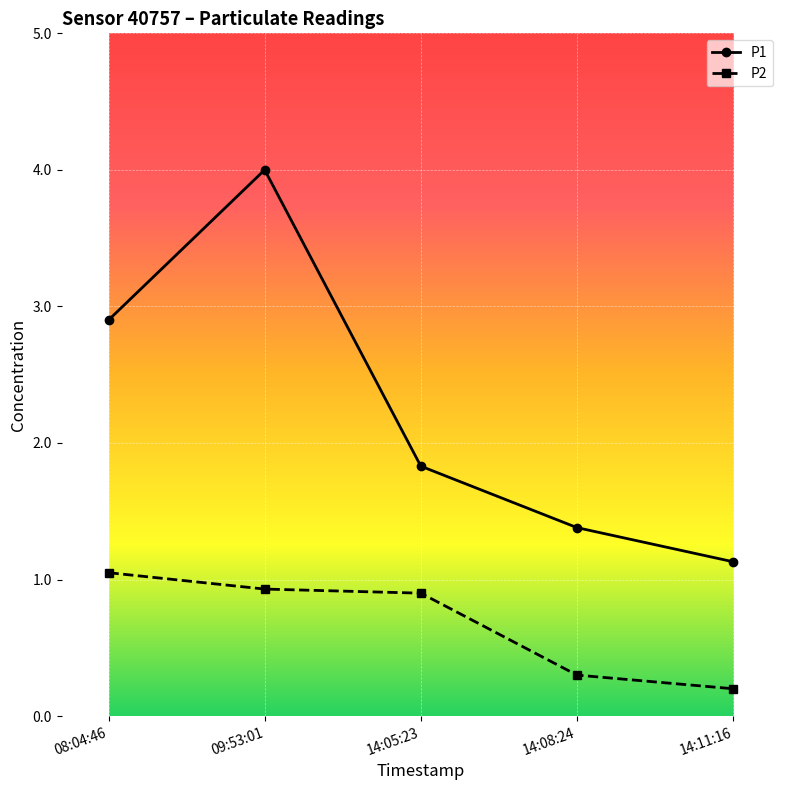

True or false: P1 and P2 intersect in this chart.

False